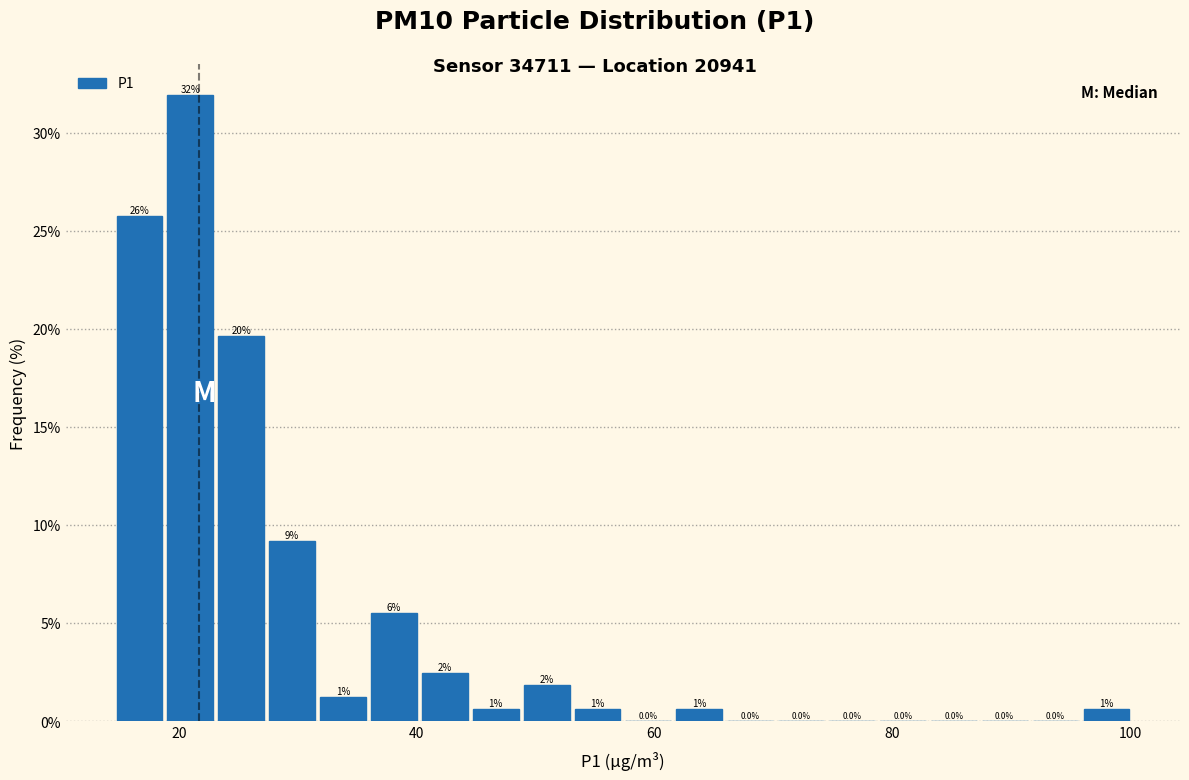

Read against the x-axis, roughly where is the centre of the tallest bar?

20